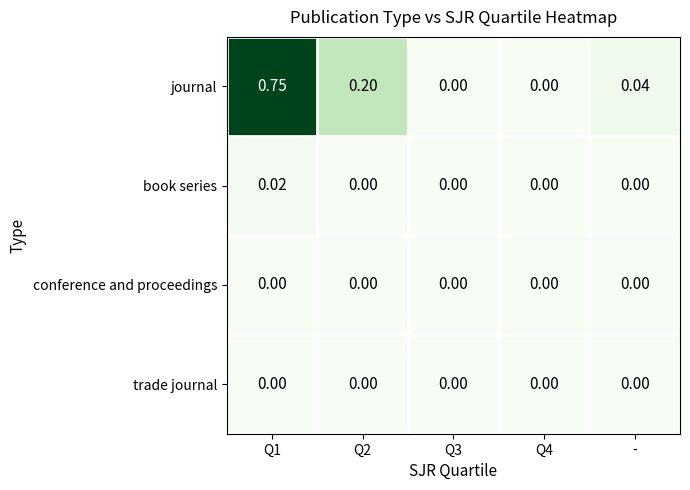

Which series has the largest total across all categories?

journal